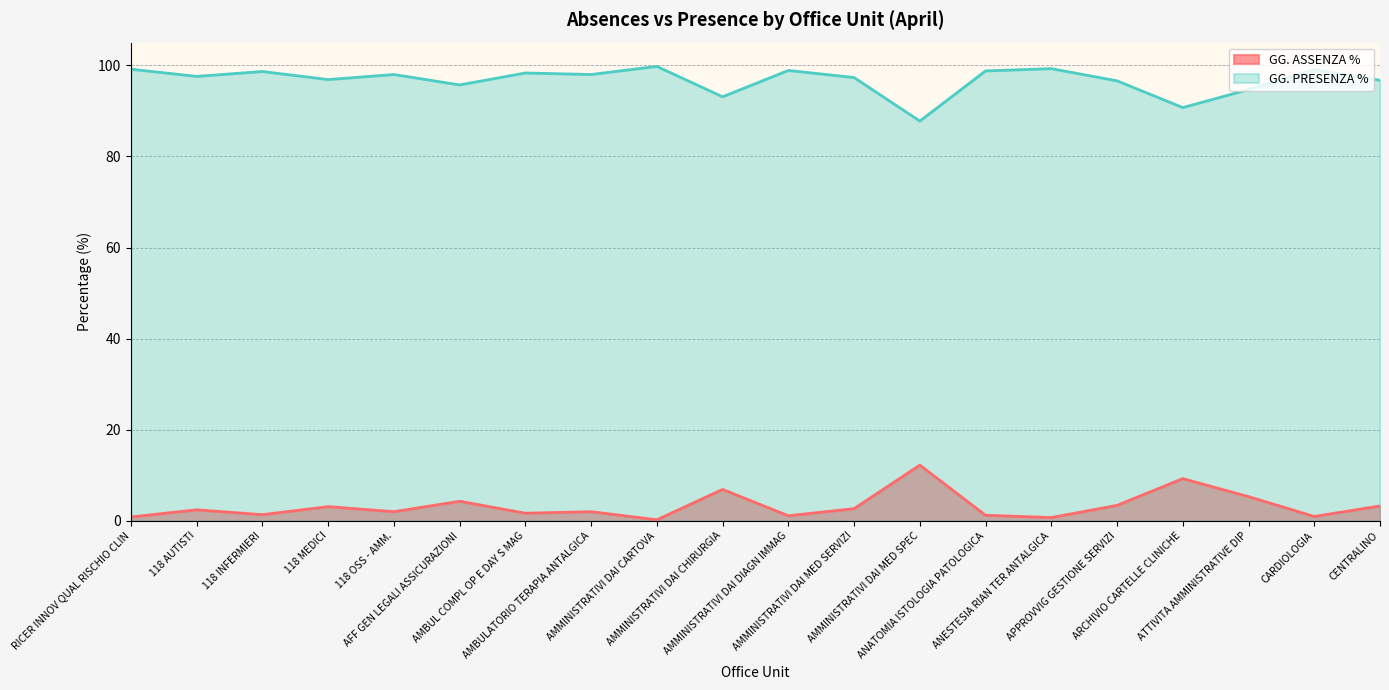

Between RICER INNOV QUAL RISCHIO CLIN and ATTIVITA AMMINISTRATIVE DIP, which series saw the biggest shift?

GG. PRESENZA %